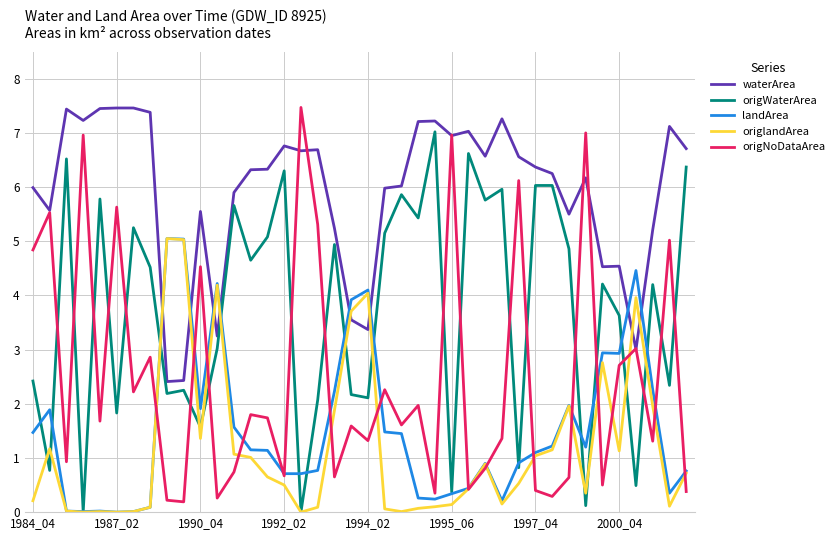

Which series ends up on top after the final intersection of origlandArea and waterArea?

waterArea